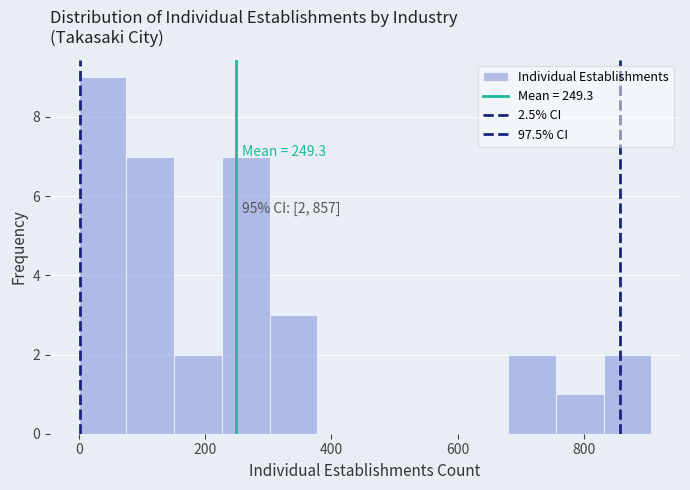

Read against the x-axis, roughly where is the centre of the tallest bar?

40